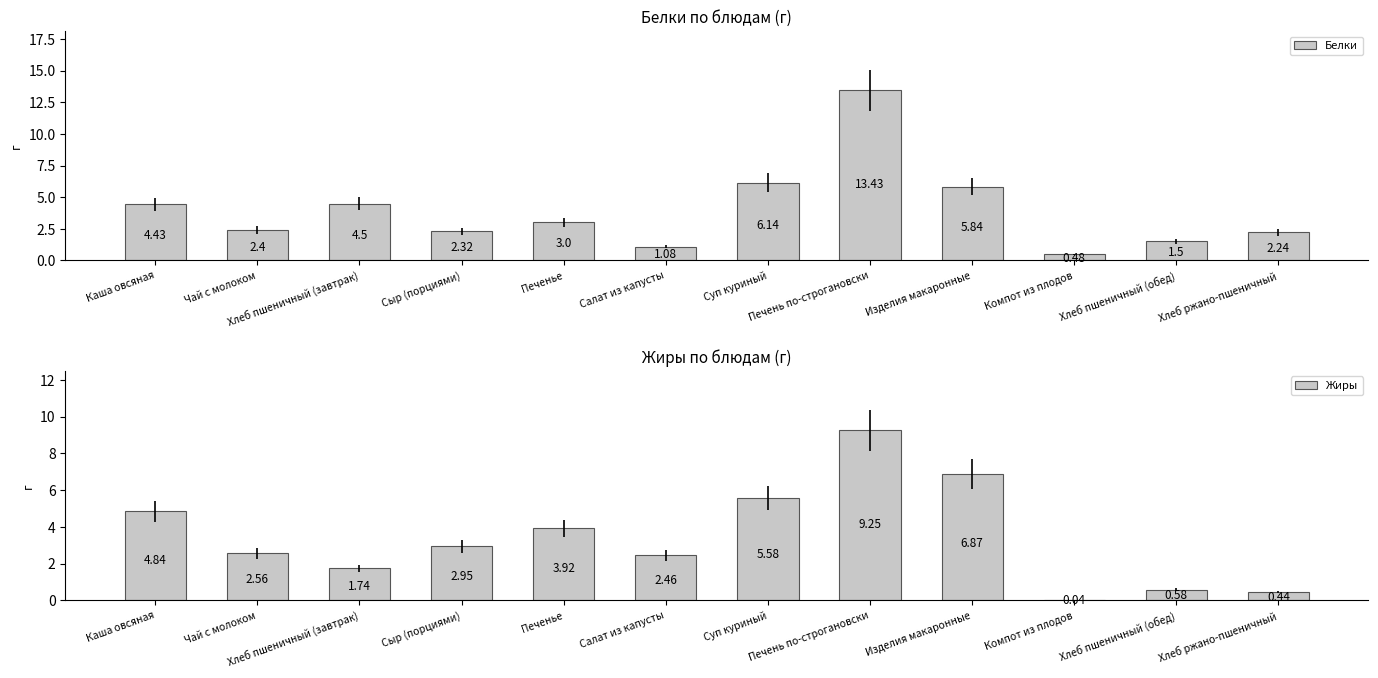

Between Суп куриный and Печень по-строгановски, which series saw the biggest shift?

Белки